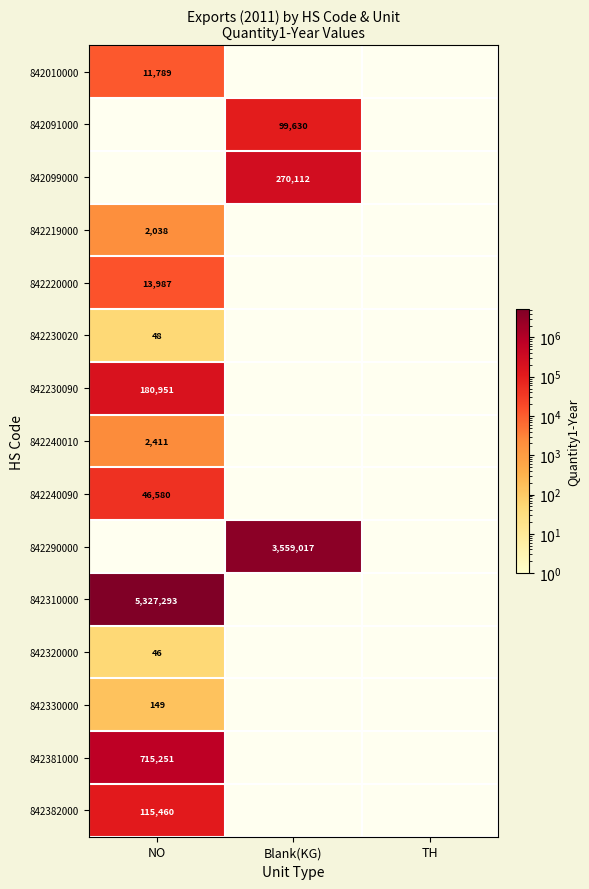

The 842099000 series shows 270112 at Blank(KG). True or false?

True